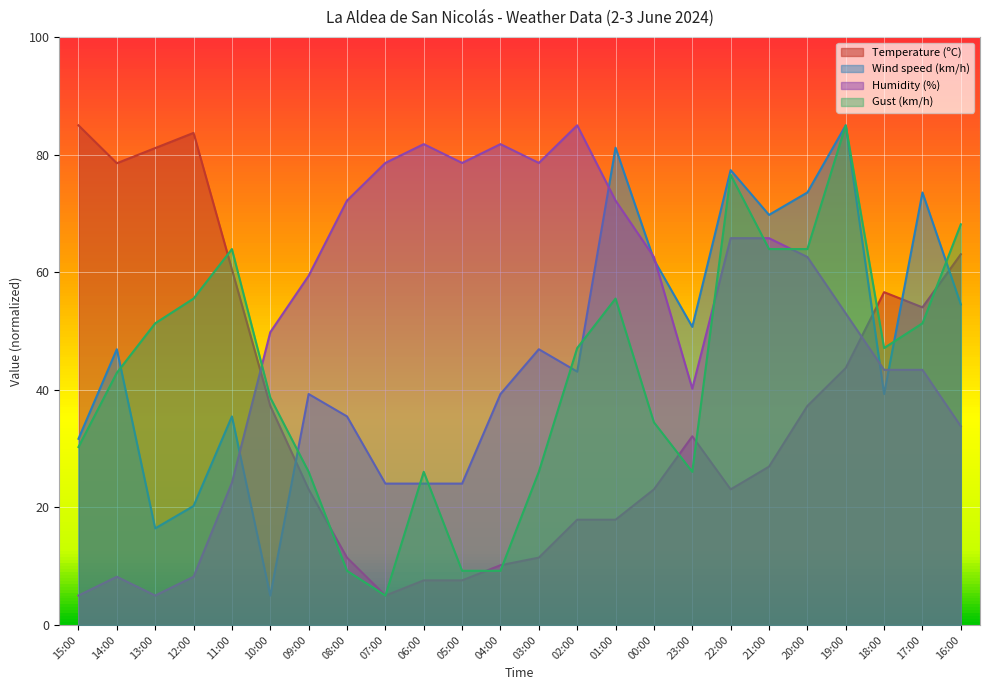

Where does the Humidity (%) series first go above 62?

08:00